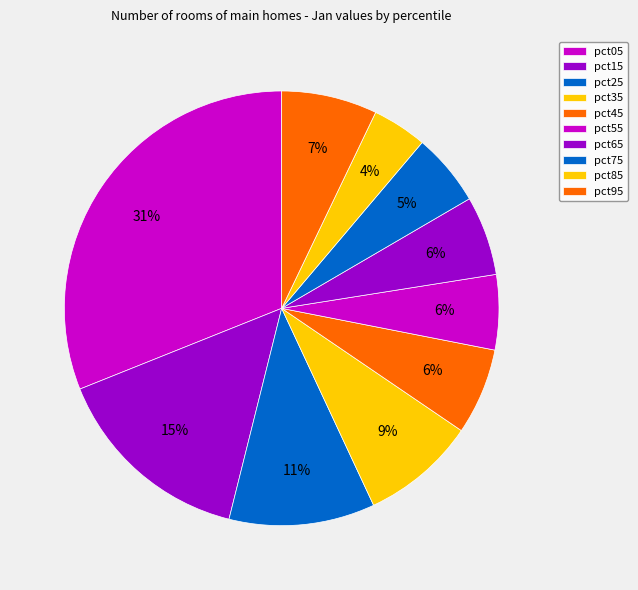

Count the number of slices in the pie.

10